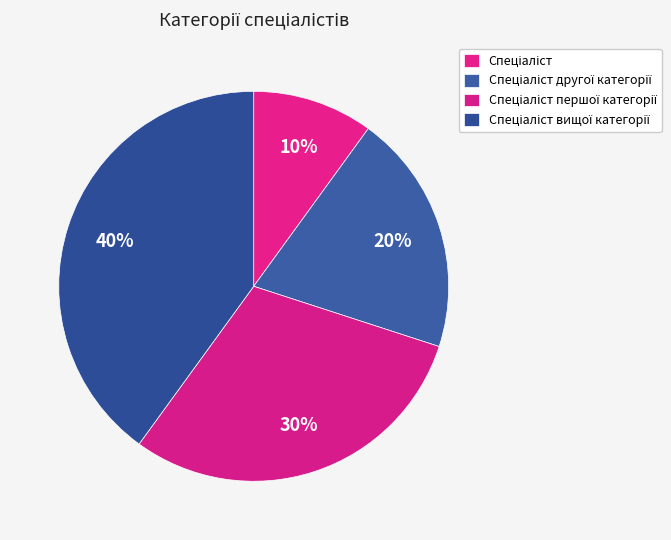

Count the number of slices in the pie.

4